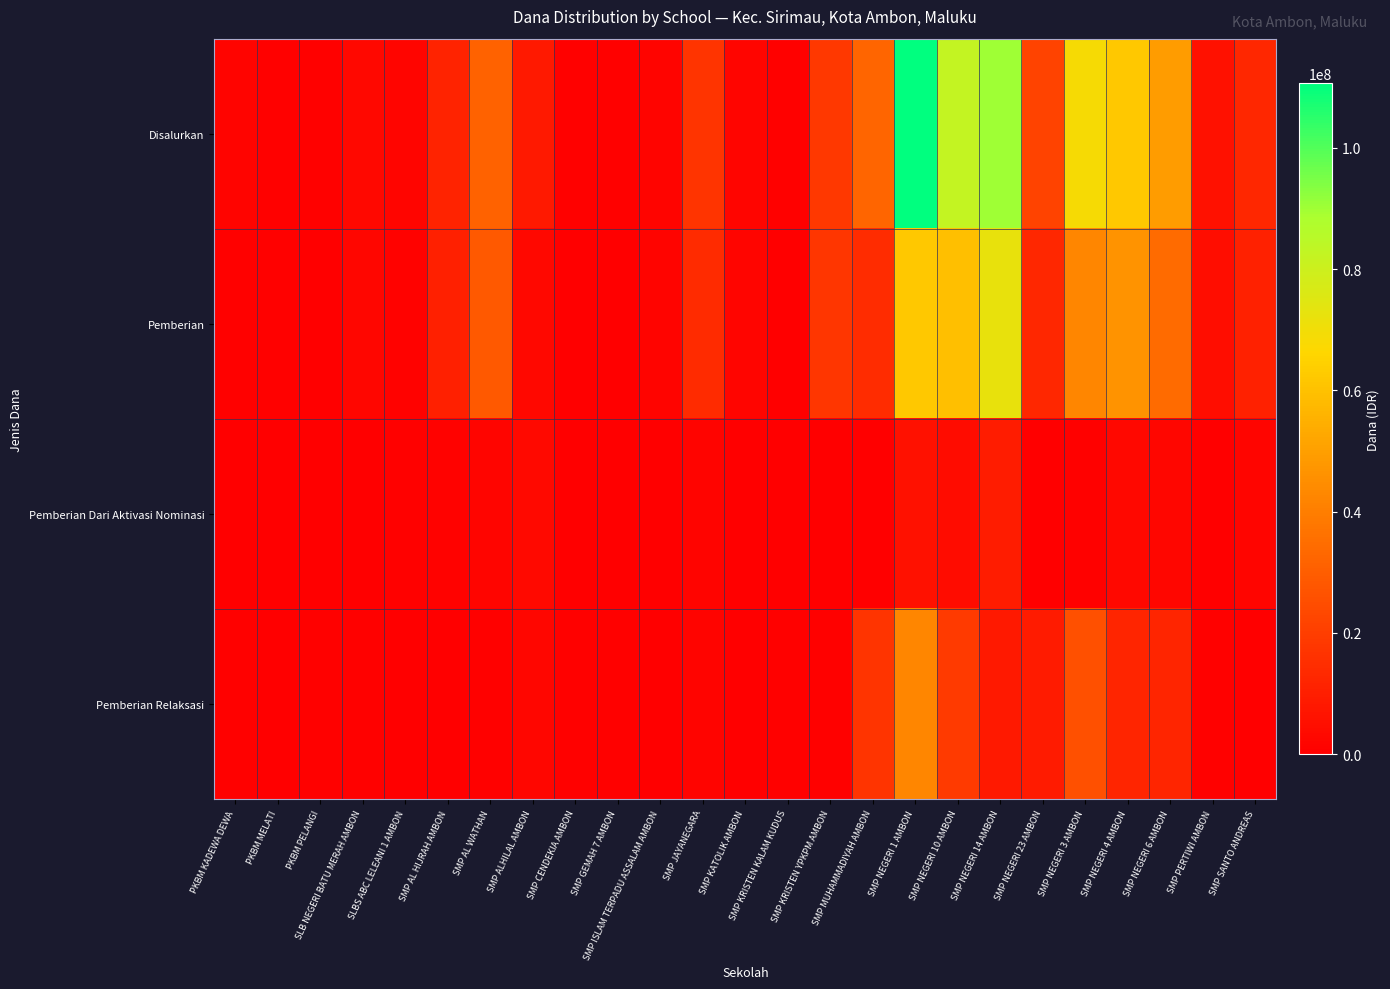

Which series has the largest range (max minus min)?

Disalurkan